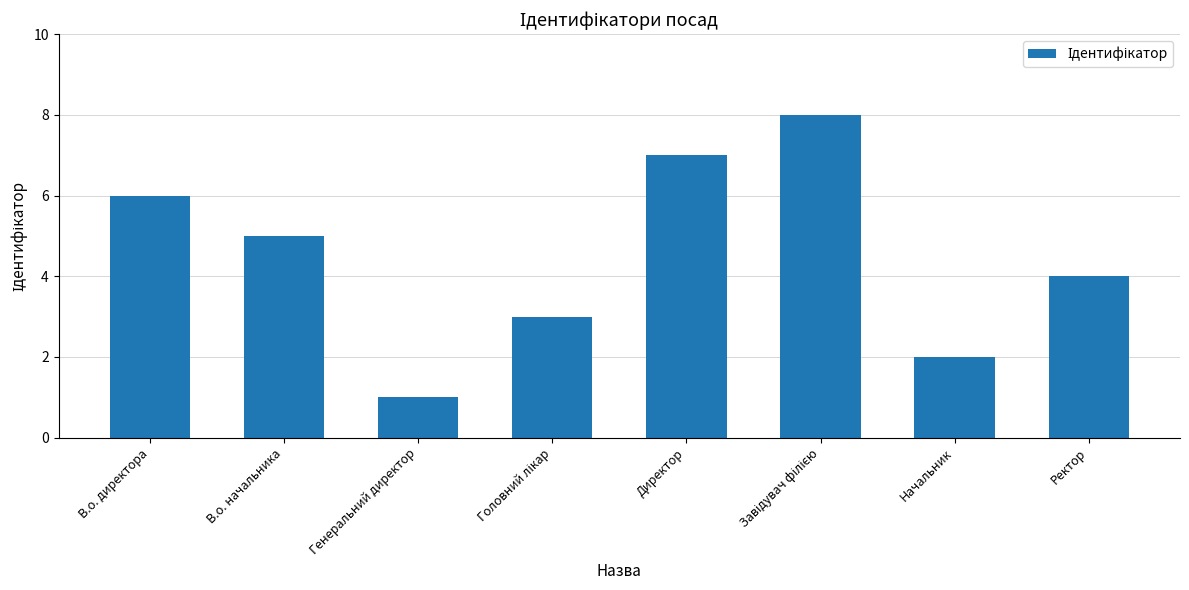

What is the maximum value shown in the chart?

8